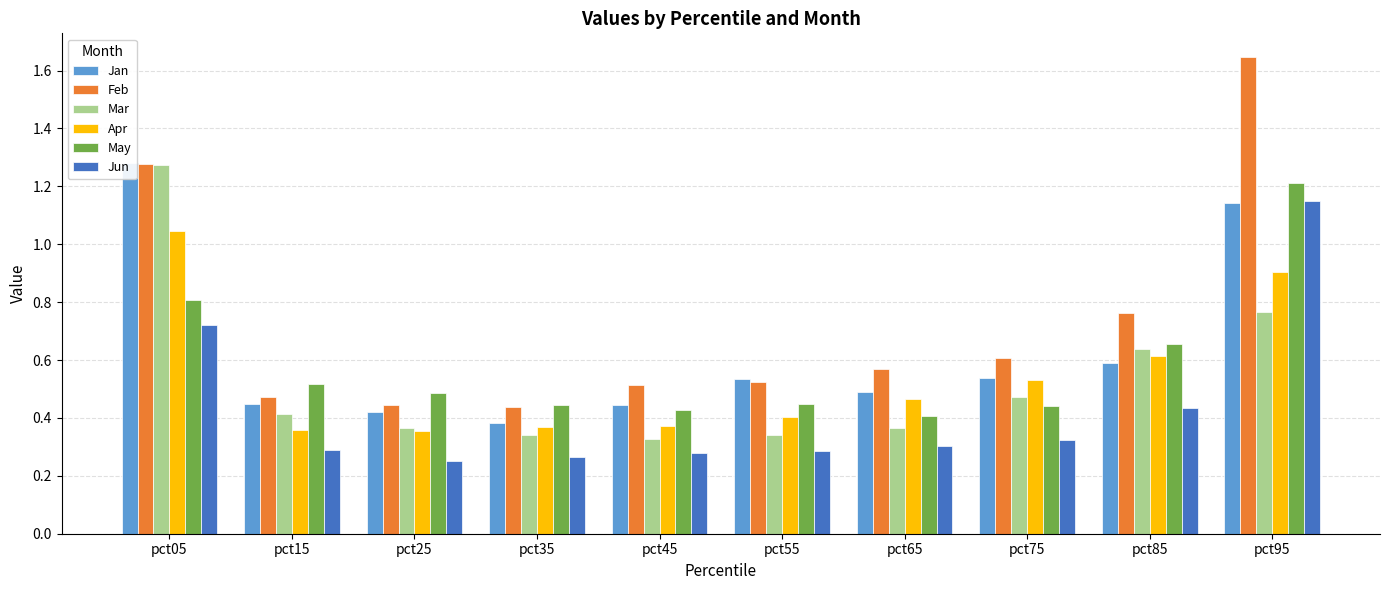

At which category is the sum across all series the highest?

pct95